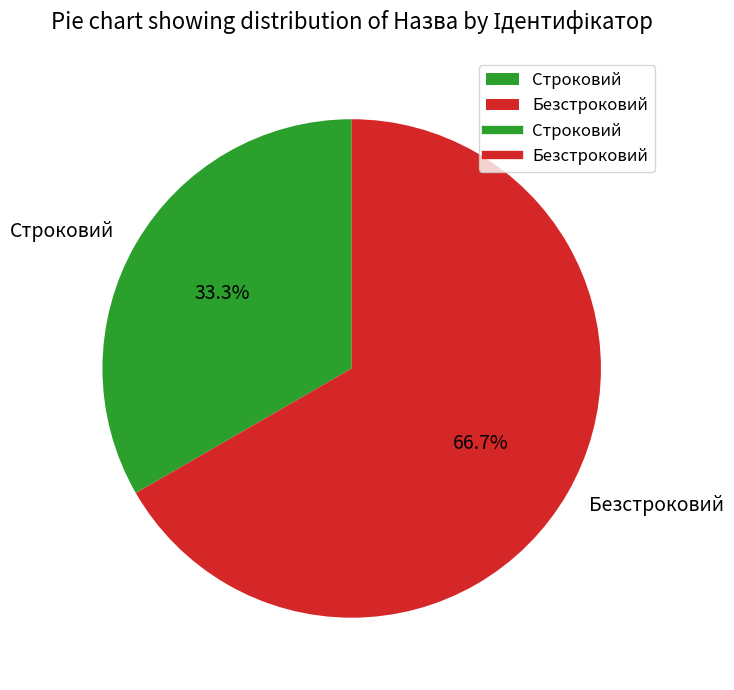

Rank the categories by value from lowest to highest.

Строковий, Безстроковий